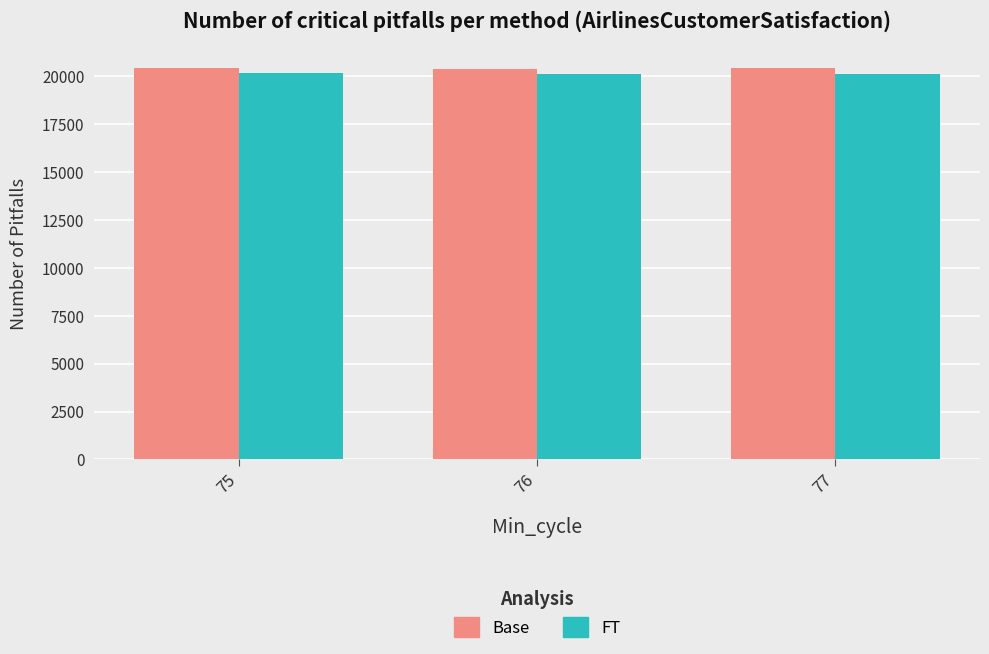

What is the spread (max minus min) of values at 76?

231